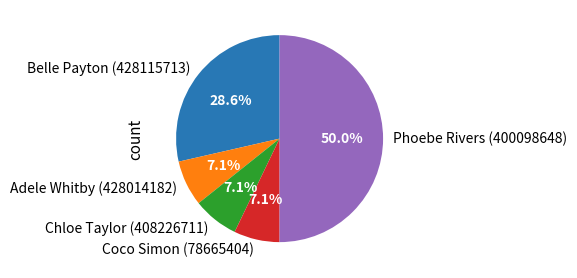

To the nearest percent, what is the difference between the largest and smallest slice percentages?

43%